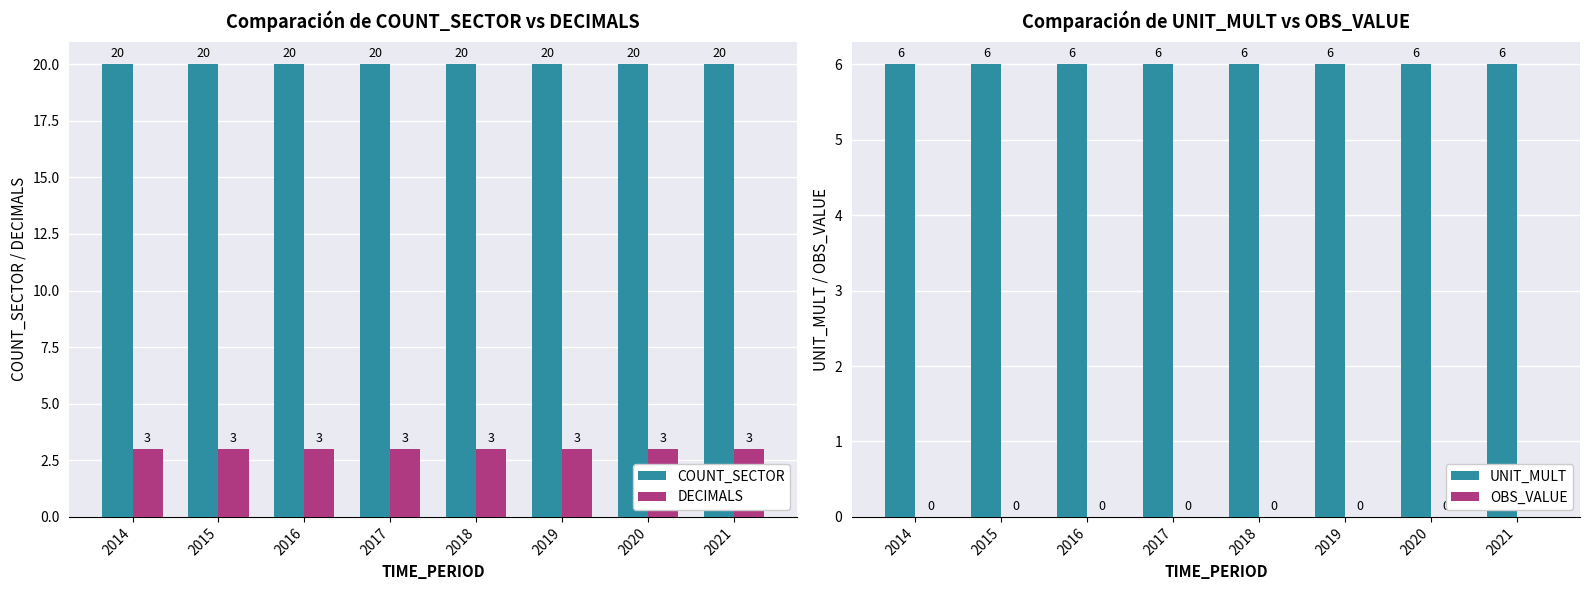

Between 2014 and 2015, which is larger?

2014